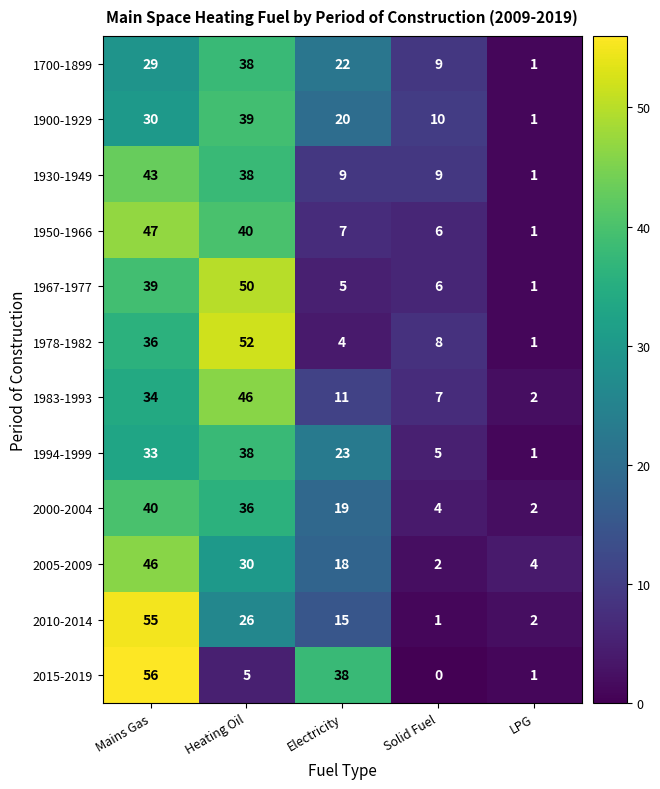

At which category is the sum across all series the highest?

Mains Gas